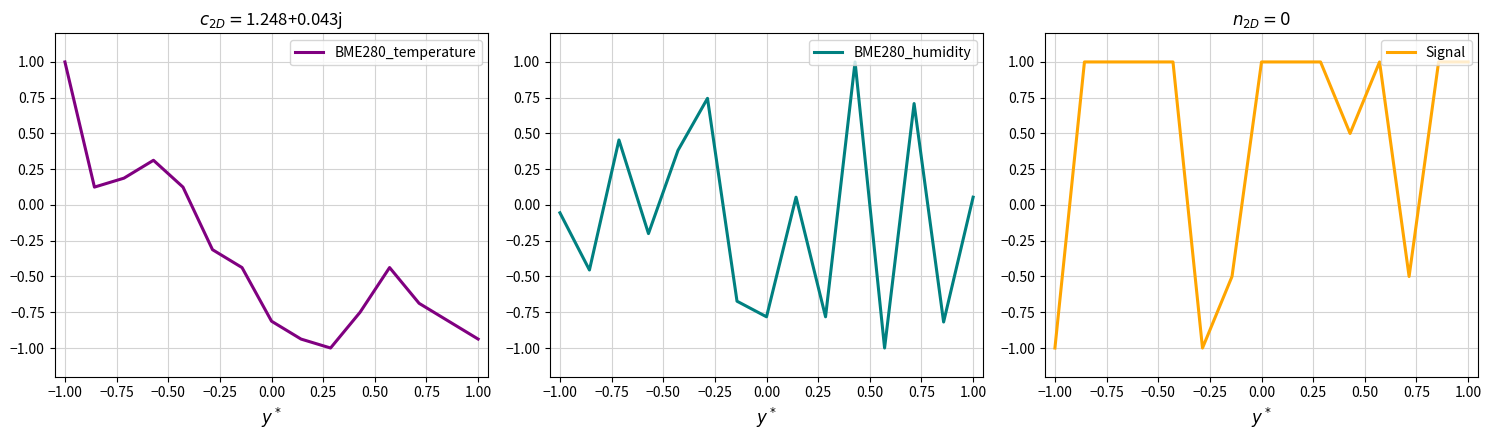

Which series has the largest range (max minus min)?

BME280_temperature